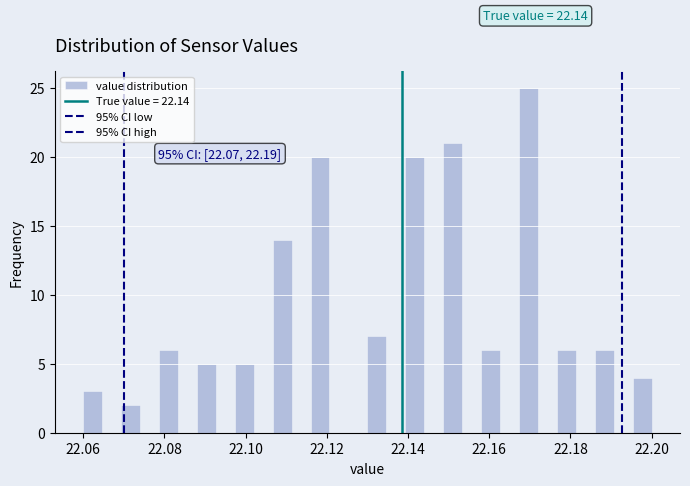

Read against the x-axis, roughly where is the centre of the tallest bar?

22.170